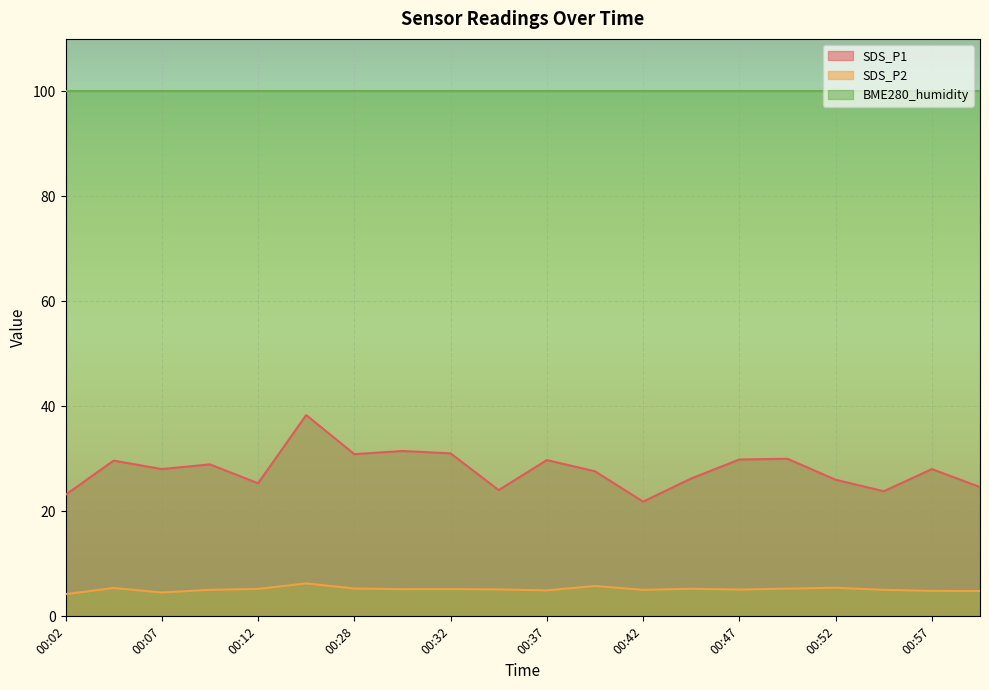

List the series in order of their peak value, lowest first.

SDS_P2, SDS_P1, BME280_humidity